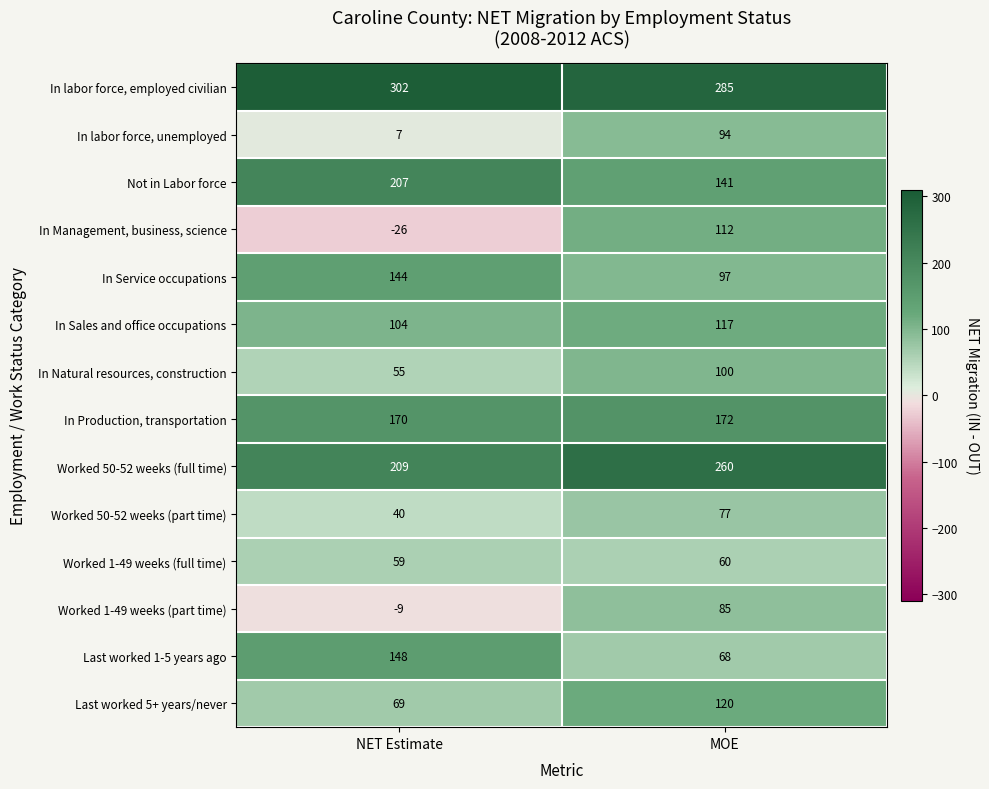

Reading left to right, extract all data points from this chart.

In labor force, employed civilian: 302	285
In labor force, unemployed: 7	94
Not in Labor force: 207	141
In Management, business, science: -26	112
In Service occupations: 144	97
In Sales and office occupations: 104	117
In Natural resources, construction: 55	100
In Production, transportation: 170	172
Worked 50-52 weeks (full time): 209	260
Worked 50-52 weeks (part time): 40	77
Worked 1-49 weeks (full time): 59	60
Worked 1-49 weeks (part time): -9	85
Last worked 1-5 years ago: 148	68
Last worked 5+ years/never: 69	120